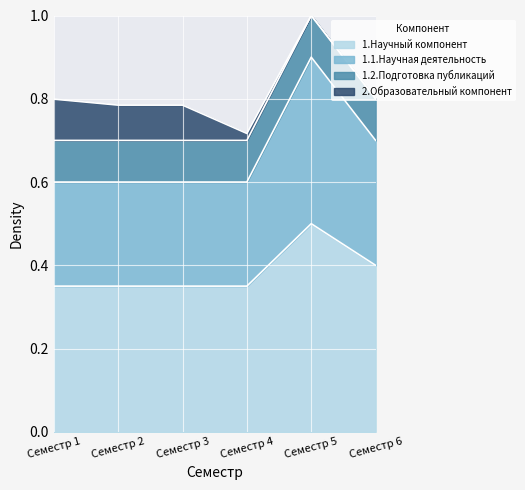

The 1.1.Научная деятельность series shows 0.2 at Семестр 1. True or false?

False